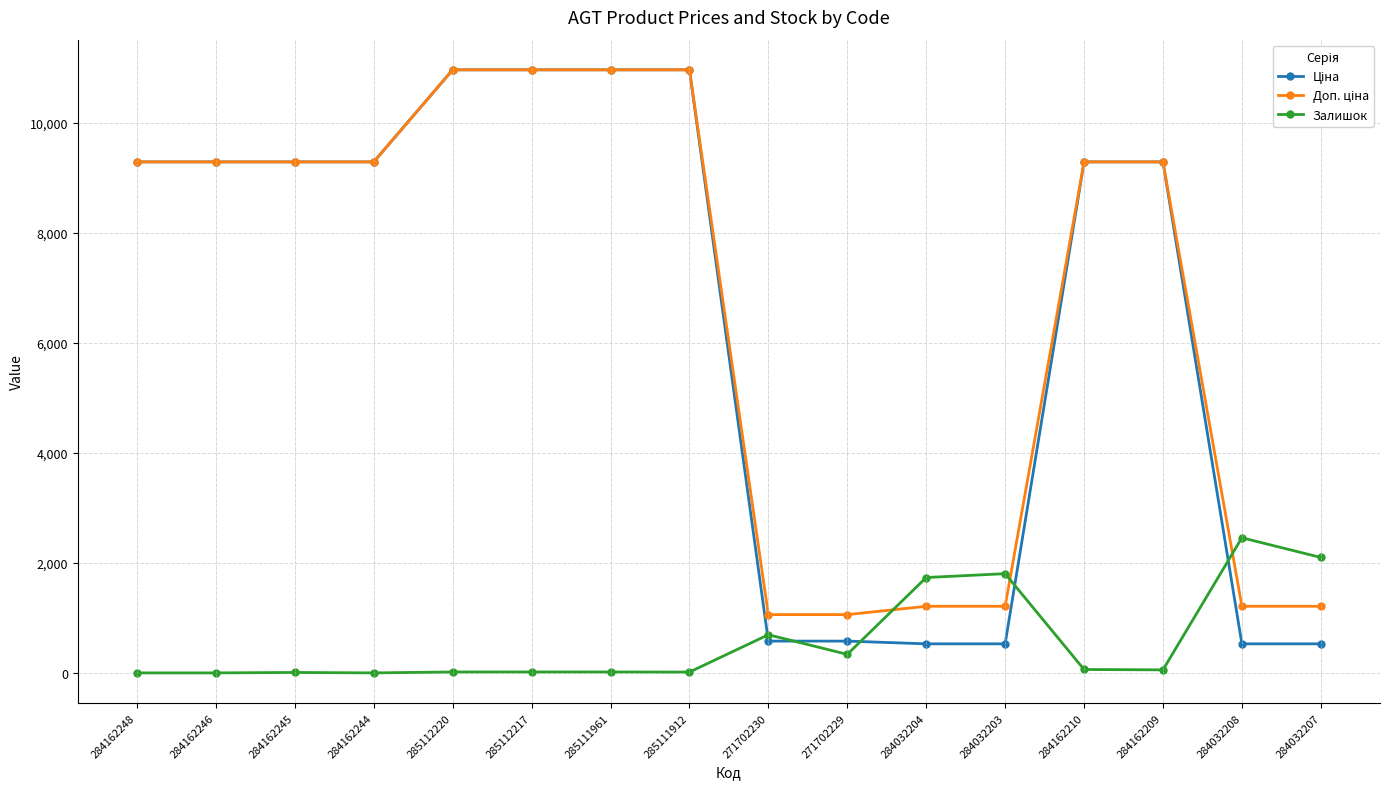

What is the spread (max minus min) of values at 284162209?

9235.5